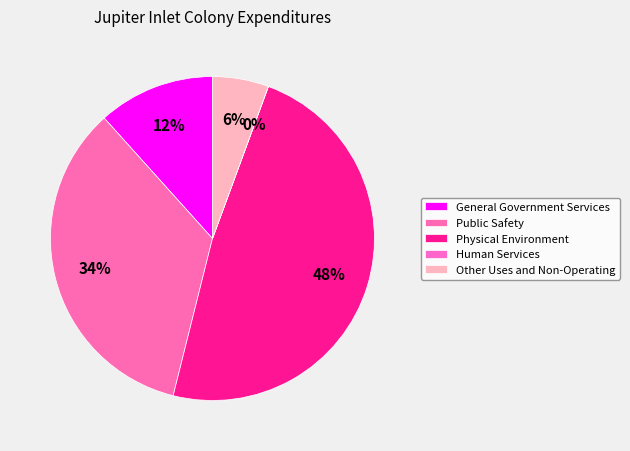

Rank the categories by value from lowest to highest.

Human Services, Other Uses and Non-Operating, General Government Services, Public Safety, Physical Environment